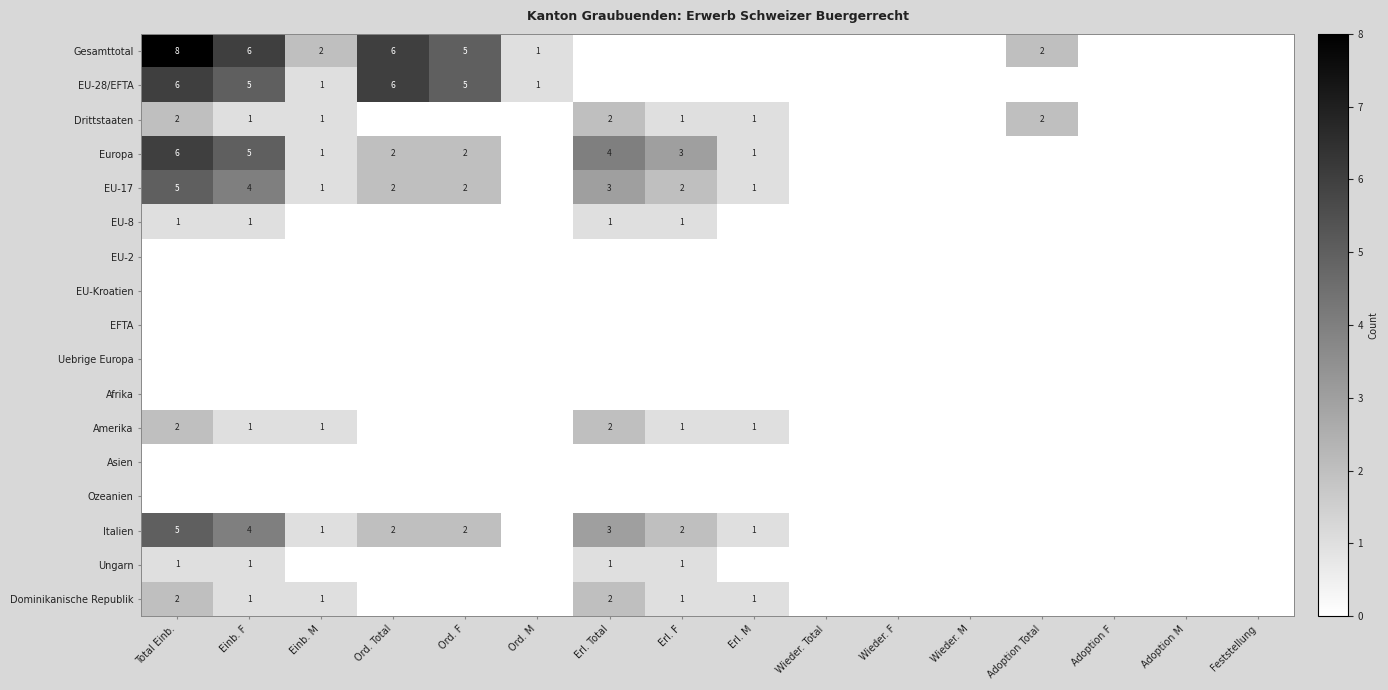

The Dominikanische Republik series shows 1 at Erl. Total. True or false?

False